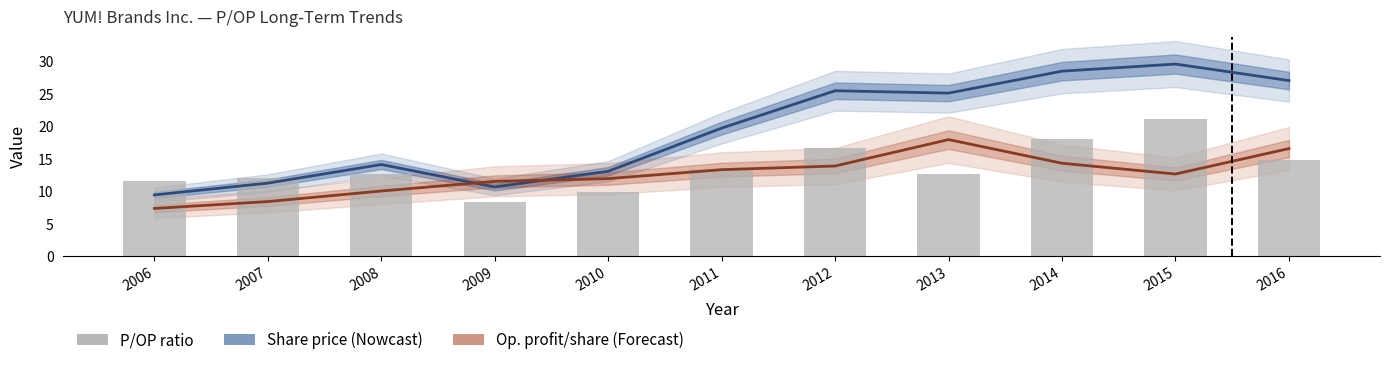

At which category is the sum across all series the highest?

2015